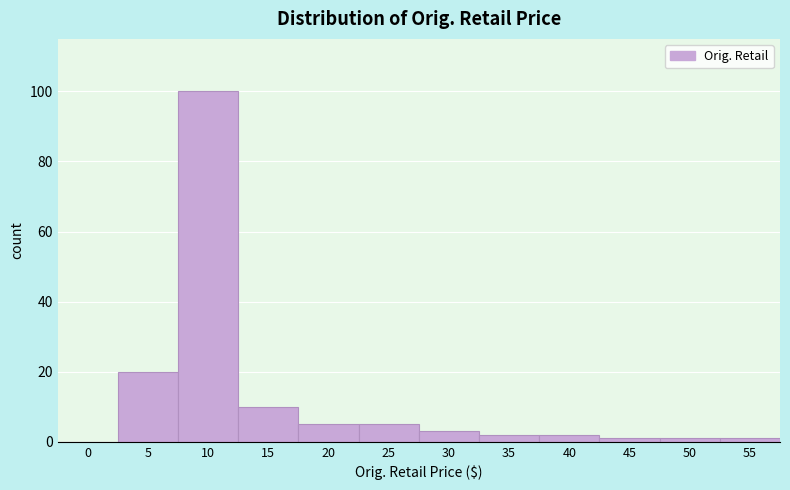

Reading left to right, what are all the values shown in this chart?

0=0	5=20	10=100	15=10	20=5	25=5	30=3	35=2	40=2	45=1	50=1	55=1